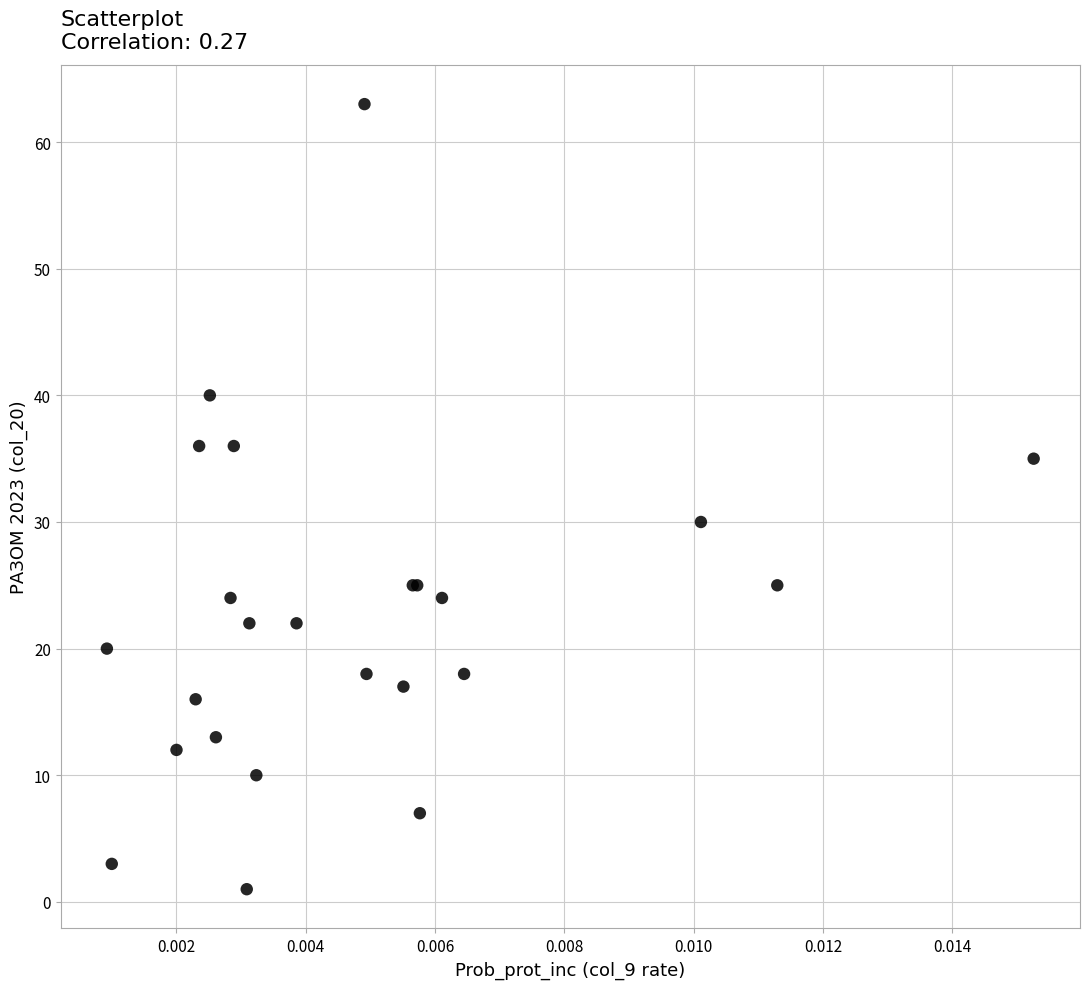

What Y value in the scatter plot is closest to 32?

30